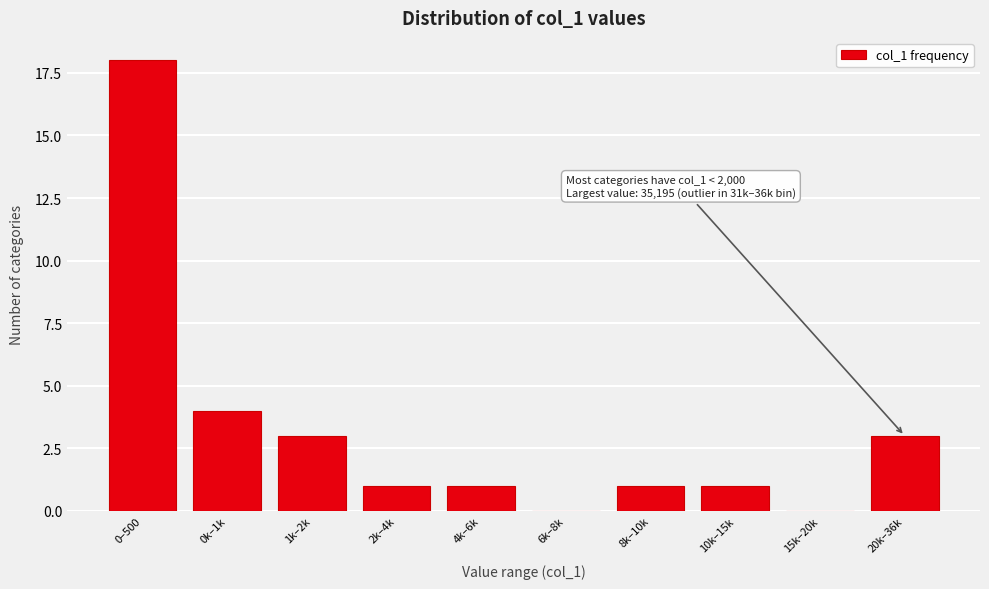

Reading left to right, transcribe all the data shown in this chart.

0–500=18	0k–1k=4	1k–2k=3	2k–4k=1	4k–6k=1	6k–8k=0	8k–10k=1	10k–15k=1	15k–20k=0	20k–36k=3